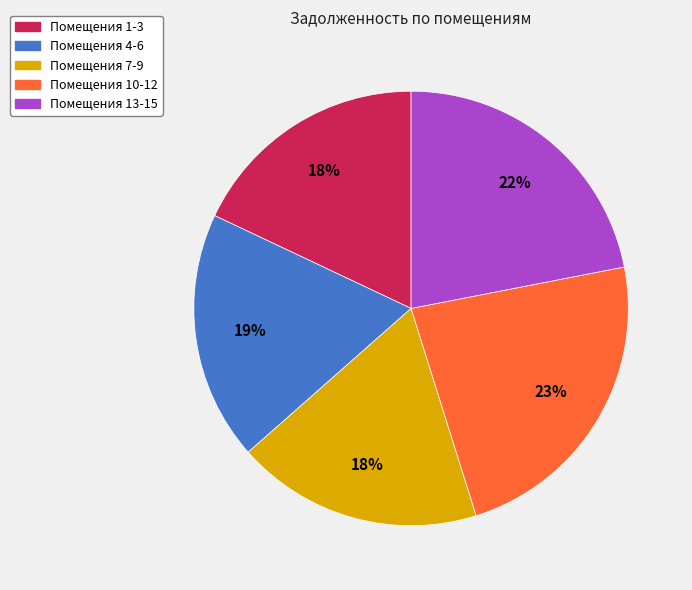

Does any single category account for the majority?

No